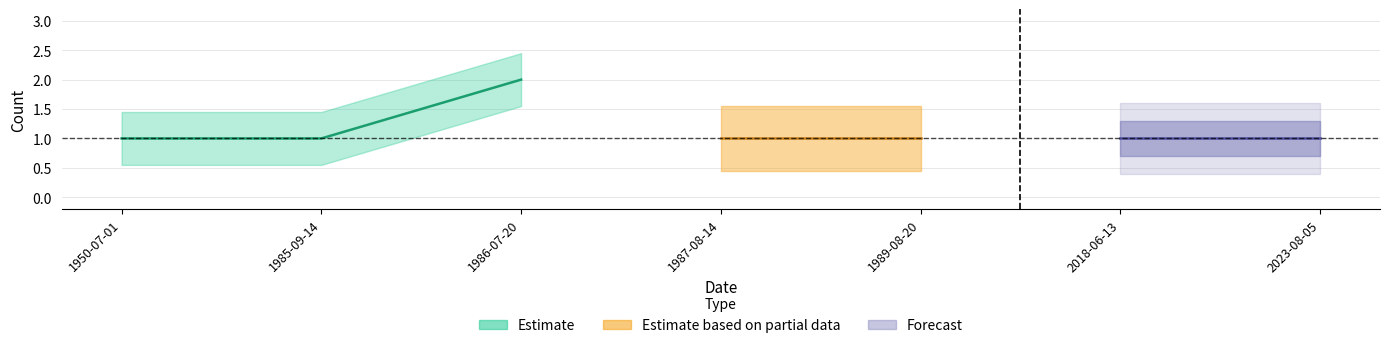

What is the average value?

1